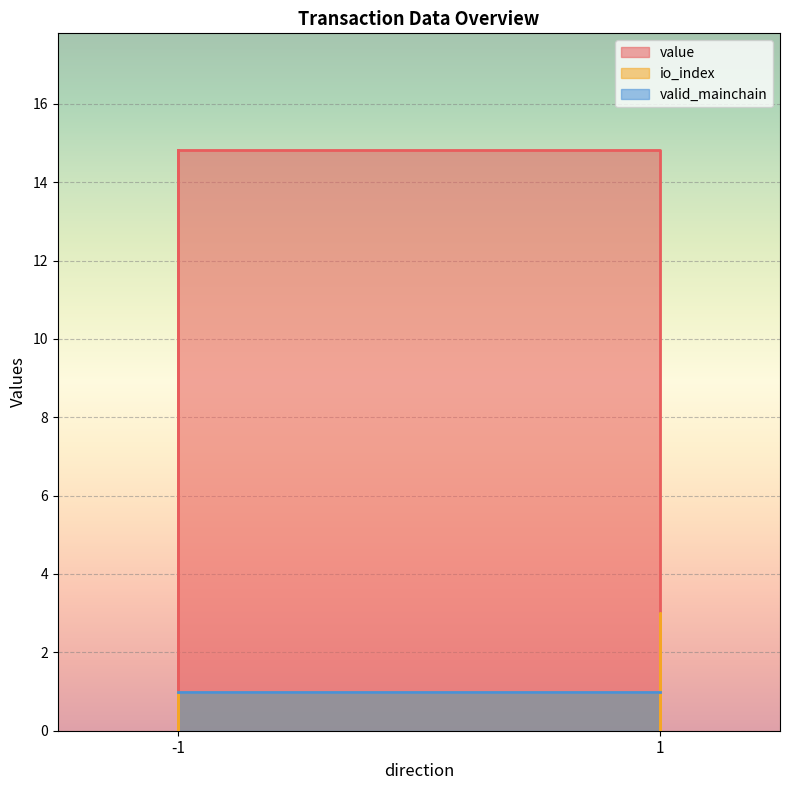

The io_index series shows 0.0 at -1. True or false?

True